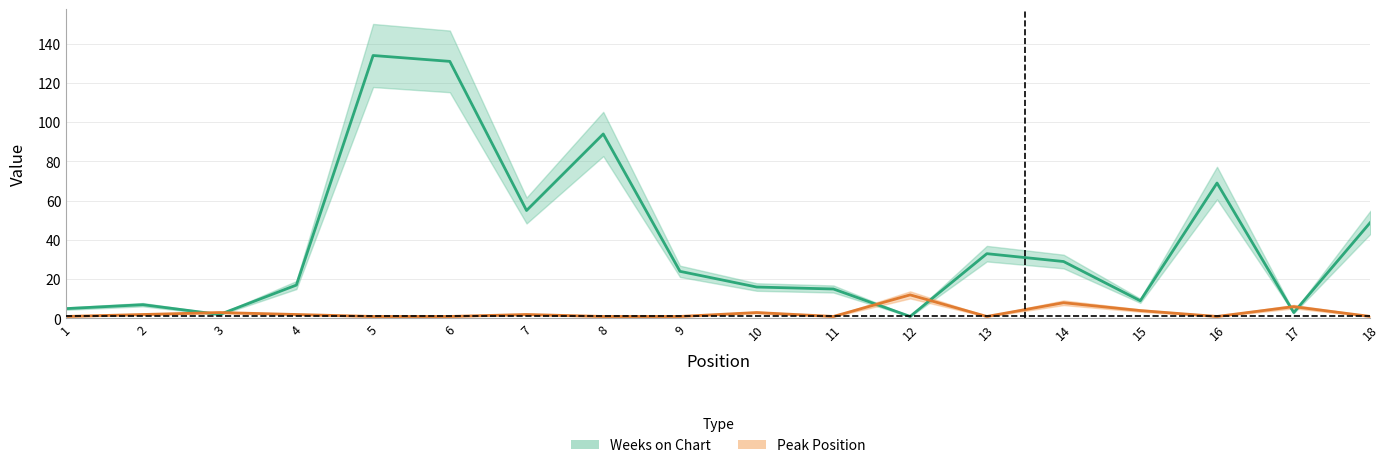

Which series has the widest spread of values?

Weeks on Chart